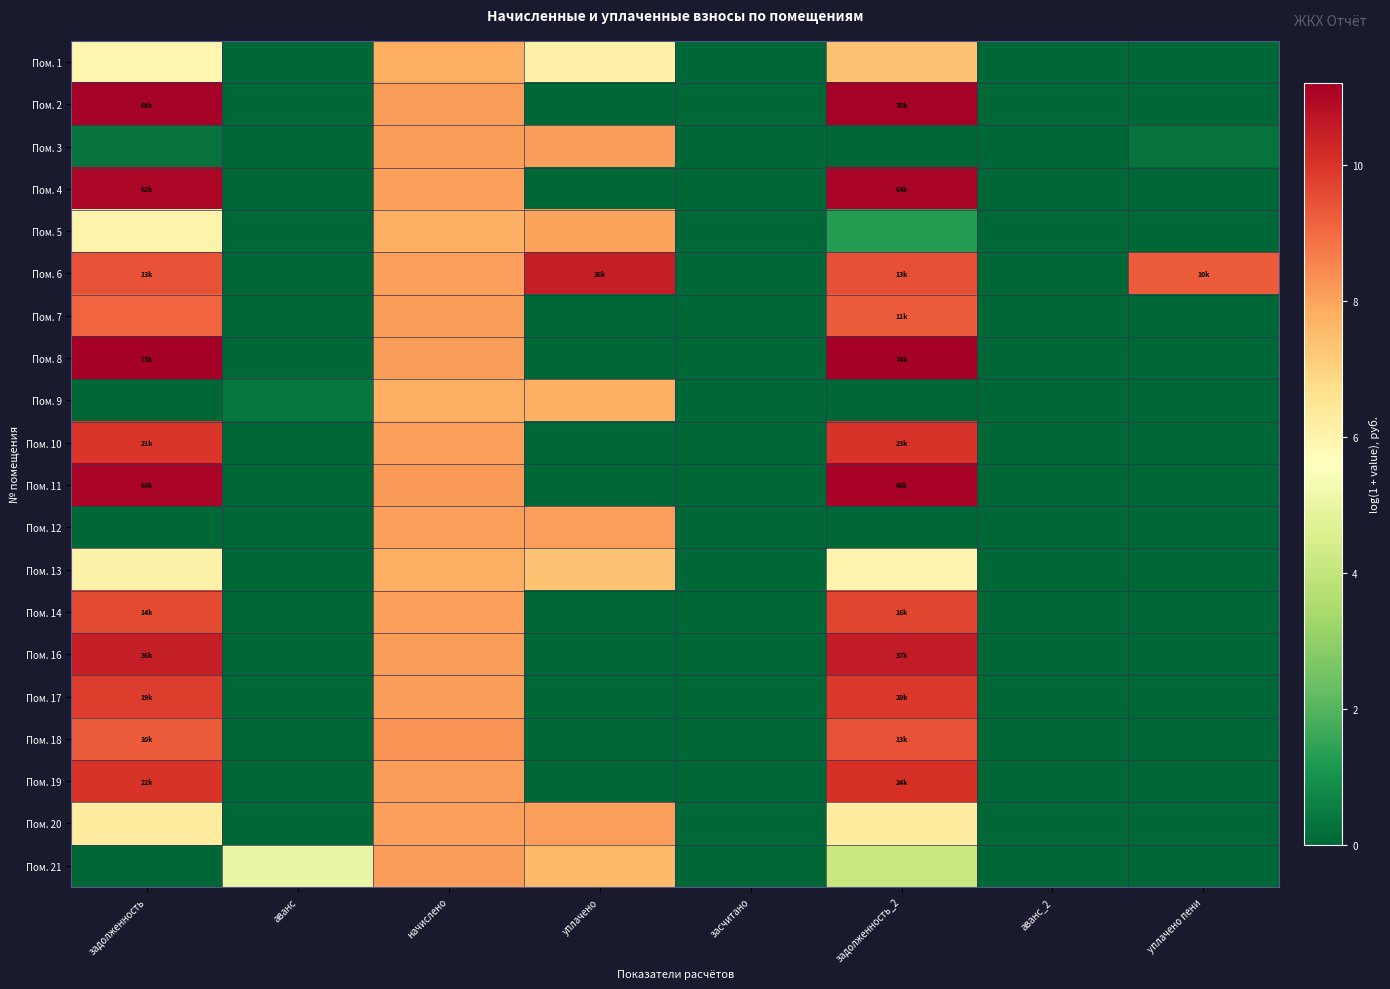

Which series has the widest spread of values?

Пом. 8